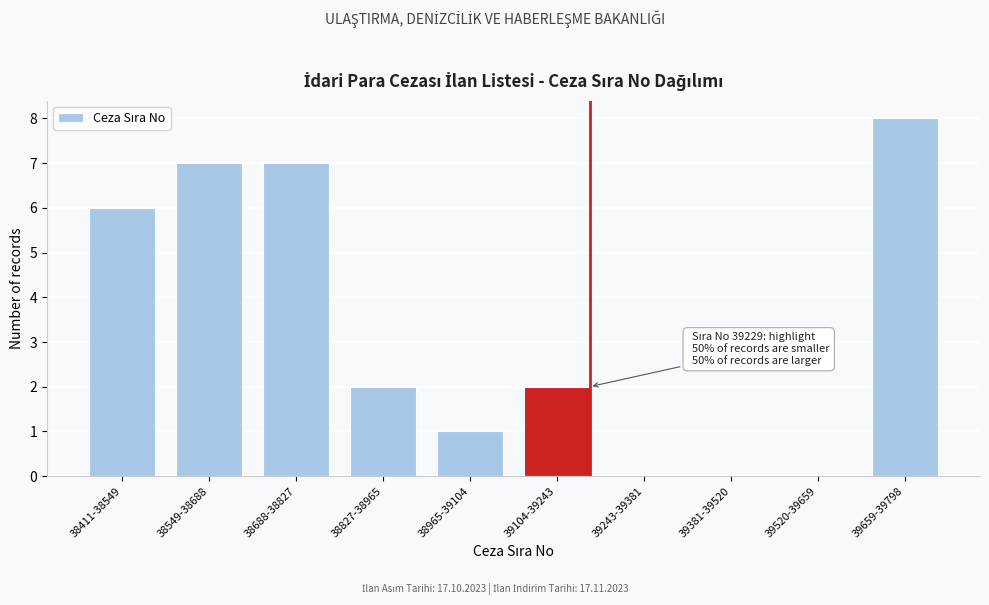

Reading left to right, transcribe all the data shown in this chart.

38411-38549=6	38549-38688=7	38688-38827=7	38827-38965=2	38965-39104=1	39104-39243=2	39243-39381=0	39381-39520=0	39520-39659=0	39659-39798=8